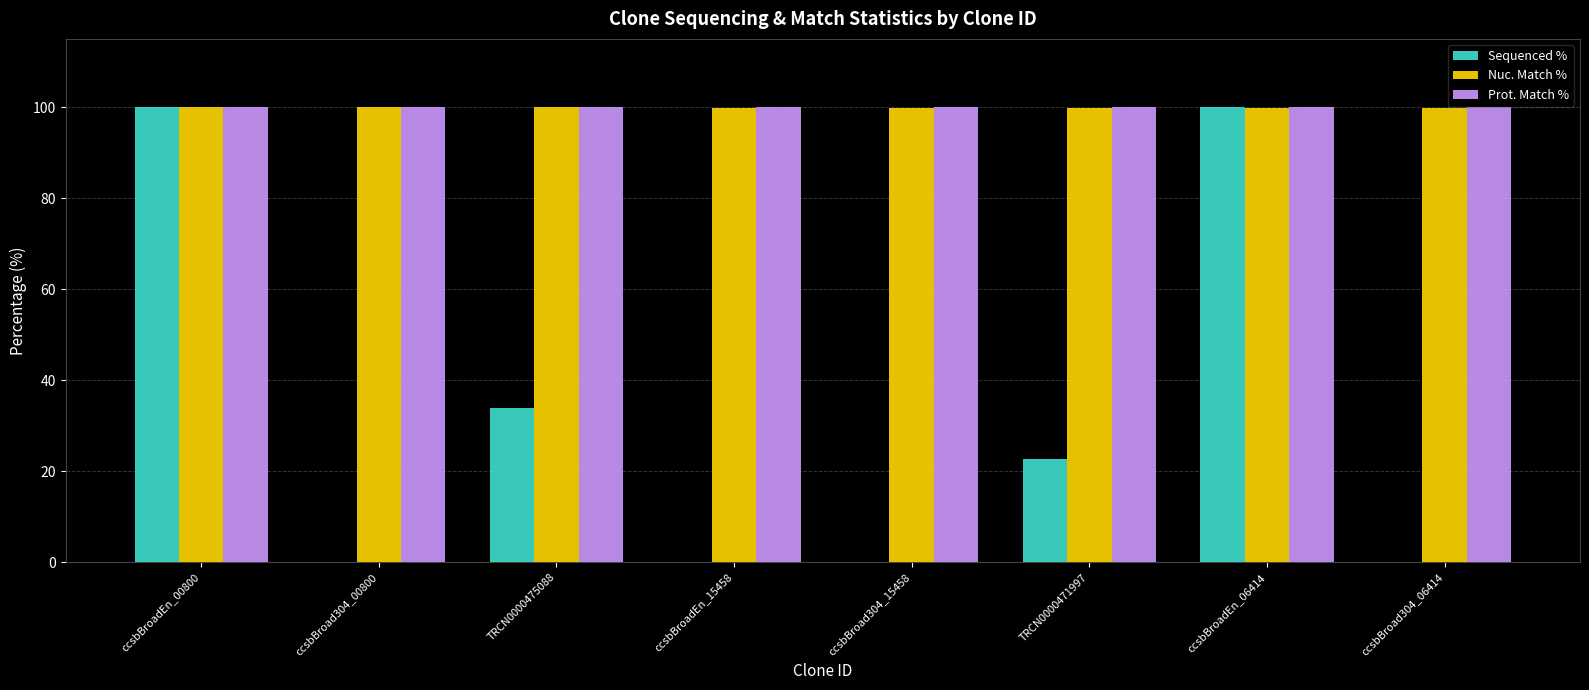

What is the total value across all series at ccsbBroadEn_15458?

199.8